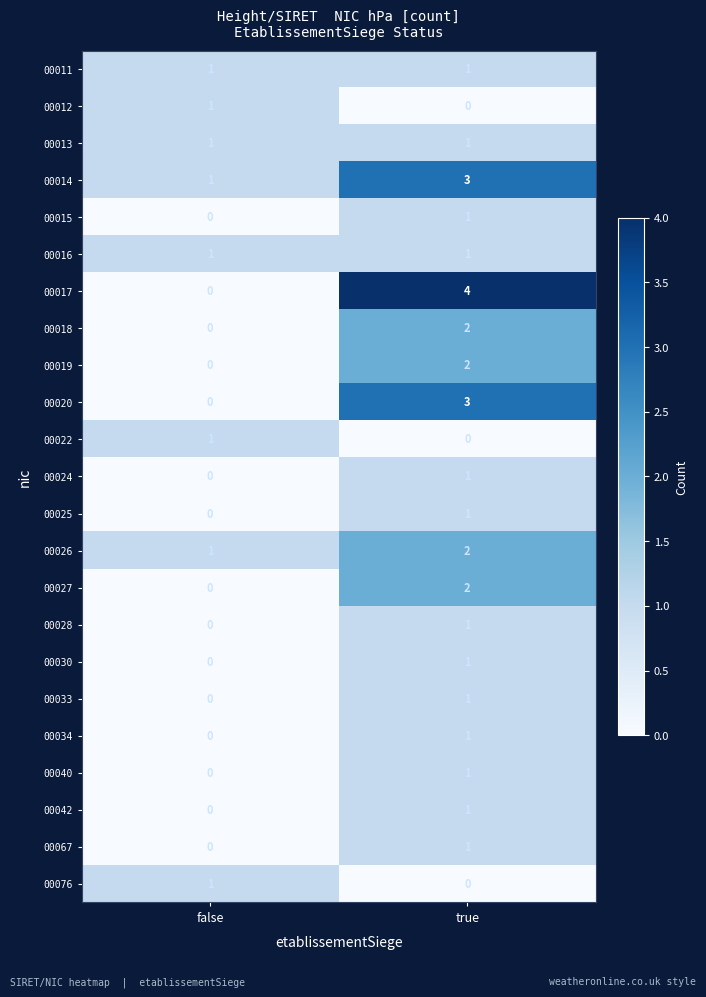

The 00076 series shows 0 at true. True or false?

True